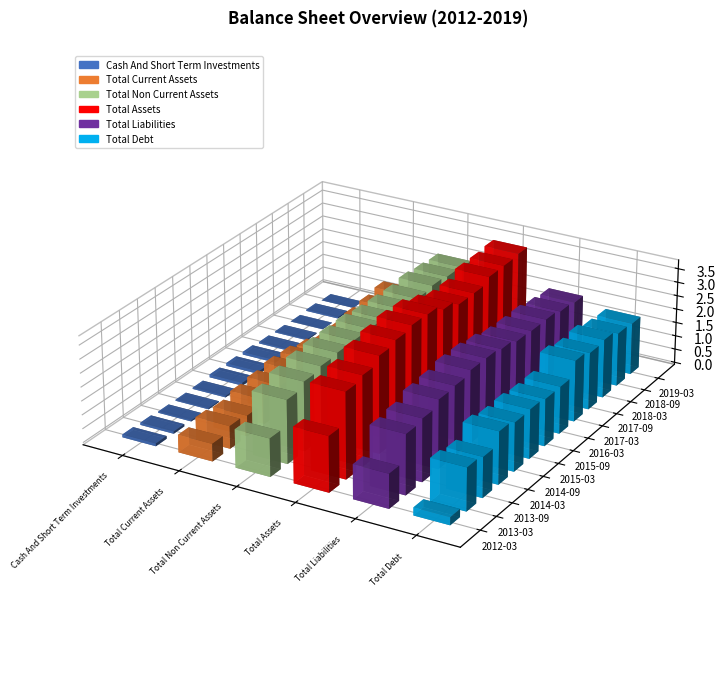

Count the number of data series in this chart.

6